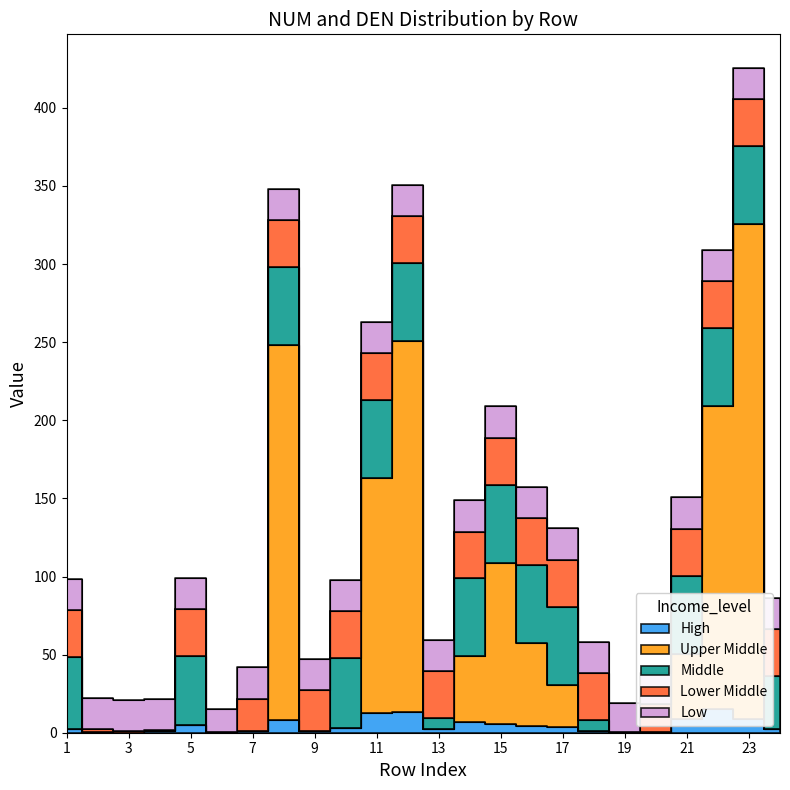

True or false: NUM and DEN cross at least once.

False